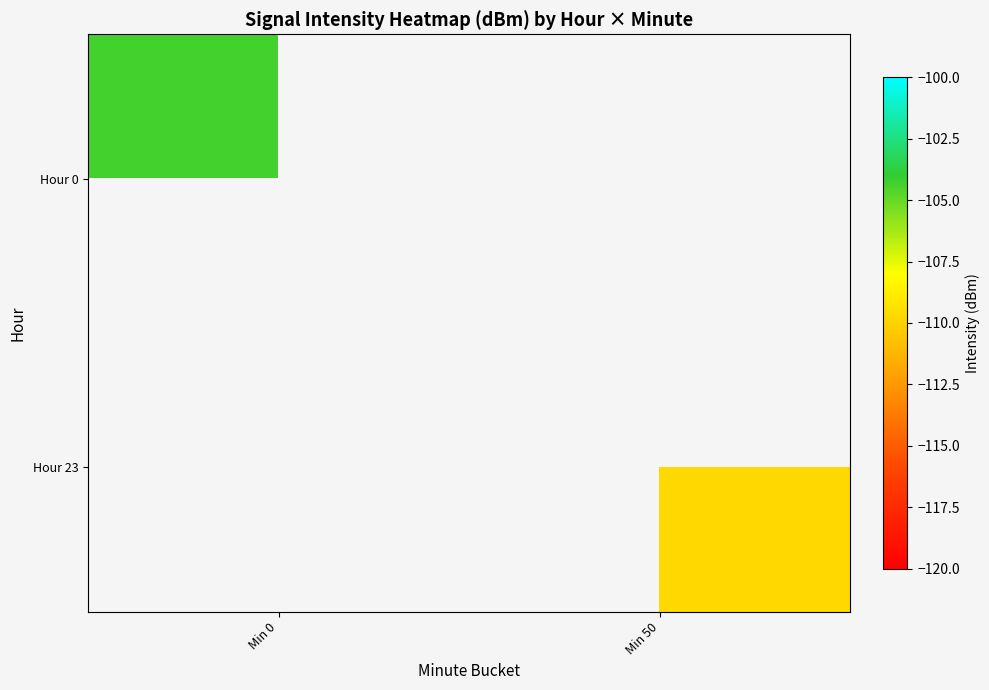

Rank the series by their maximum value, from highest to lowest.

Hour 0, Hour 23